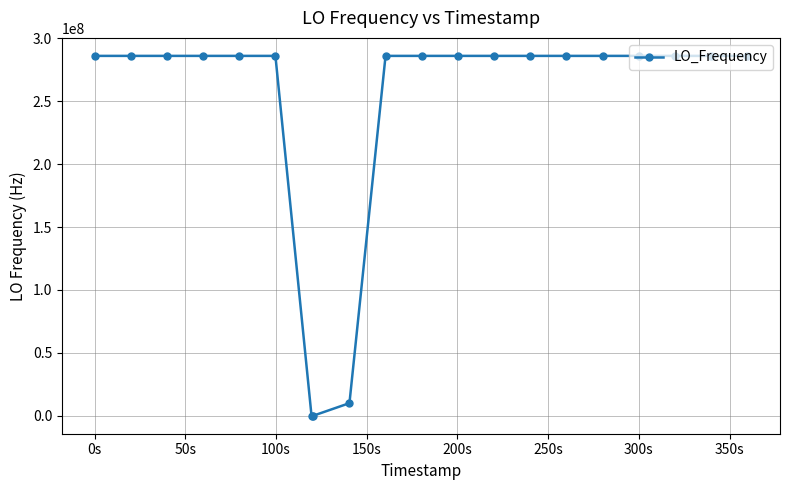

What is the difference between the maximum and minimum values?

286045726.8